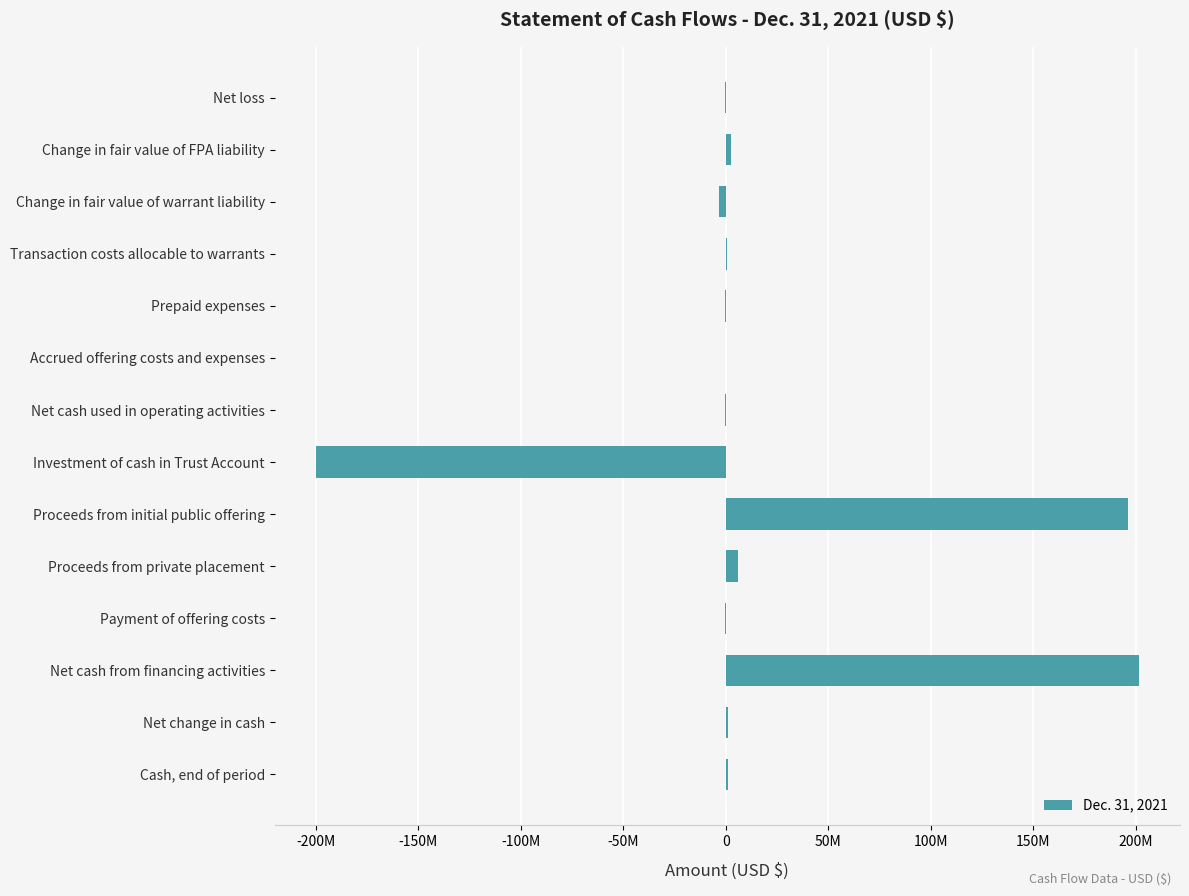

Which label corresponds to the largest value in the chart?

Net cash from financing activities